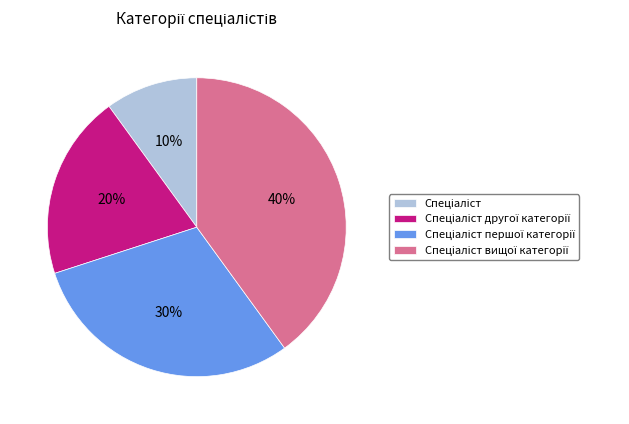

To the nearest percent, what is the difference between the largest and smallest slice percentages?

30%